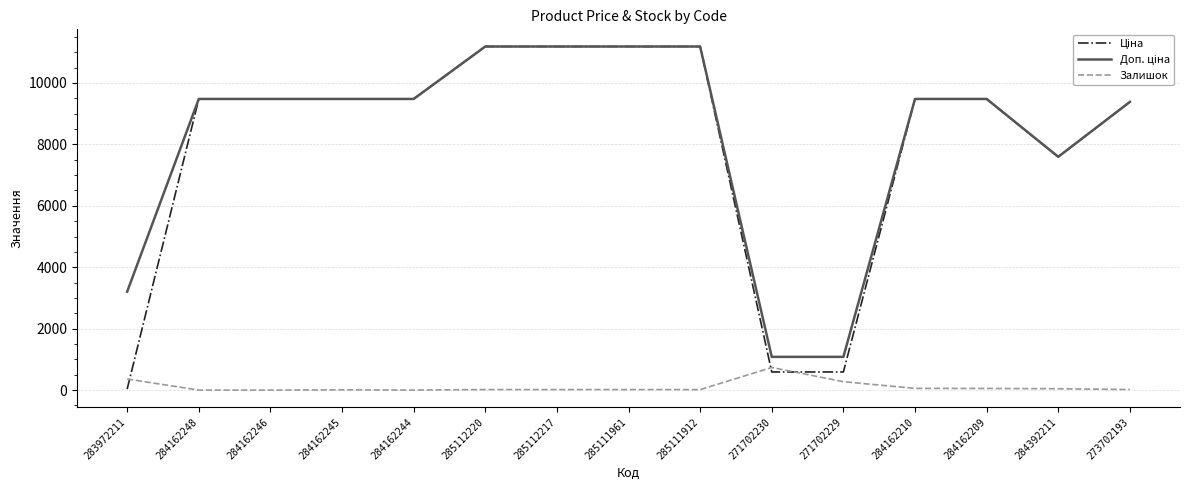

What is the difference between the highest and lowest values at 284162244?

9480.1